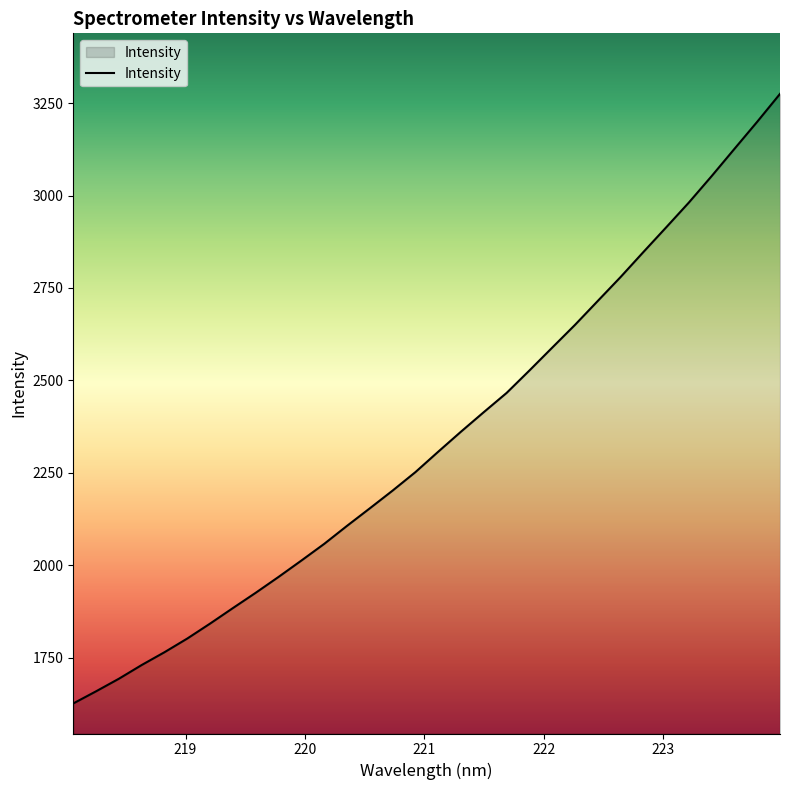

Reading left to right, what are all the values shown in this chart?

1626.2	1659.1	1693.1	1730.2	1764.9	1802.0	1842.4	1884.4	1925.8	1968.6	2012.8	2057.9	2106.7	2154.1	2202.1	2252.0	2307.2	2361.5	2414.3	2466.2	2526.9	2588.7	2650.3	2715.0	2779.6	2847.1	2913.9	2981.2	3052.7	3126.4	3199.7	3275.0